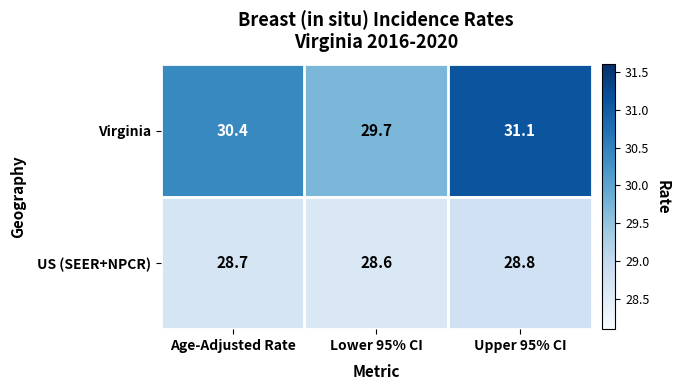

List the series in order of their peak value, lowest first.

US (SEER+NPCR), Virginia